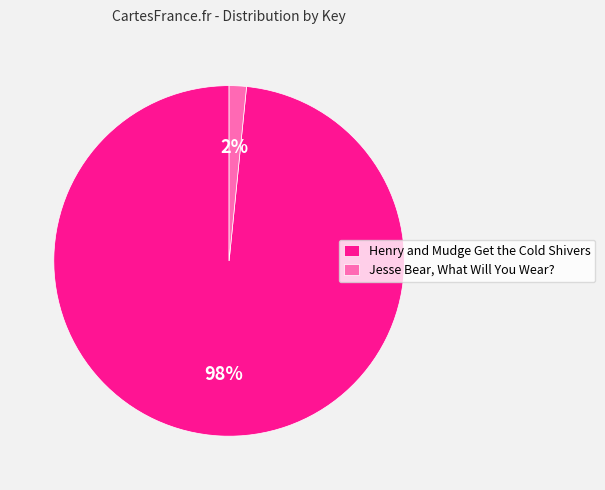

Does any single category account for the majority?

Yes